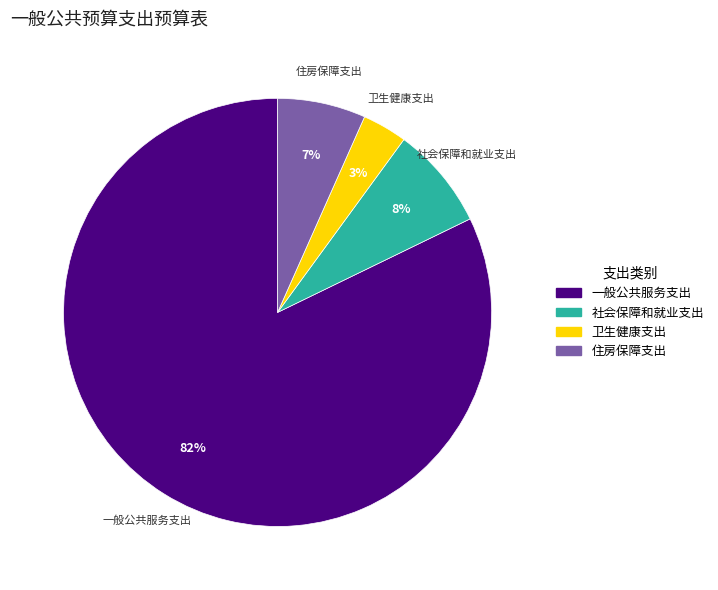

Which has a higher value, 住房保障支出 or 社会保障和就业支出?

社会保障和就业支出